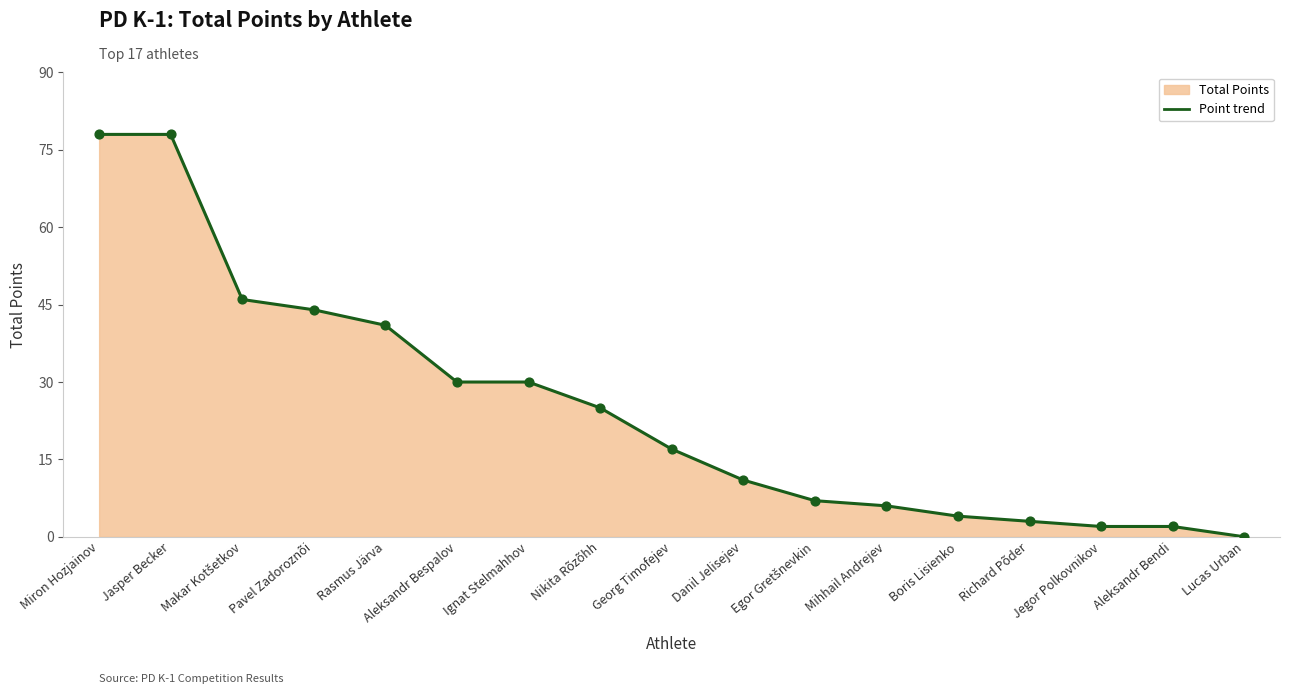

Between Lucas Urban and Richard Põder, which is larger?

Richard Põder